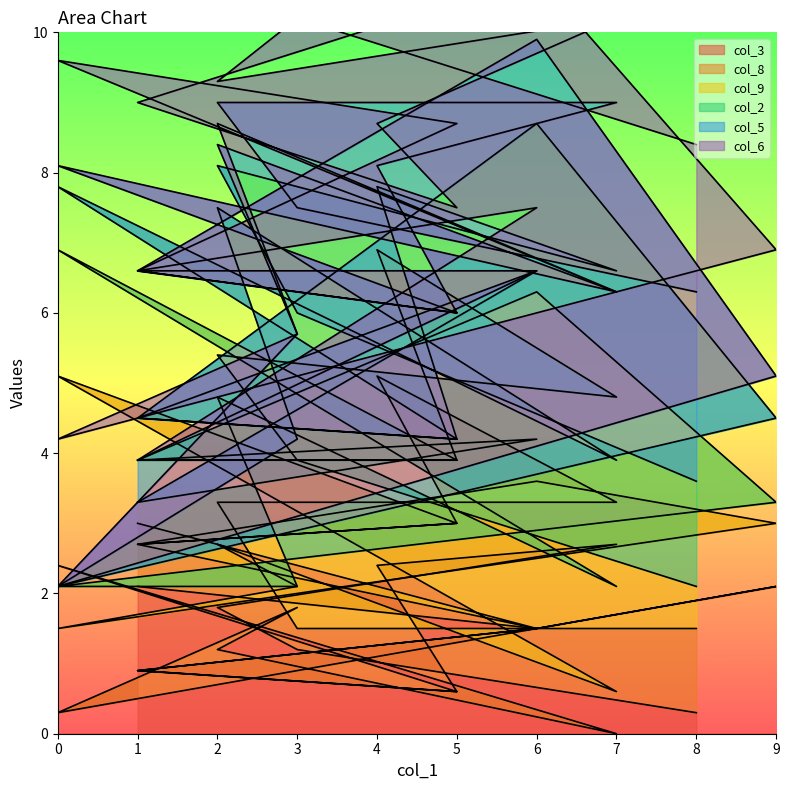

How many col_5 values are between 2 and 7?

11